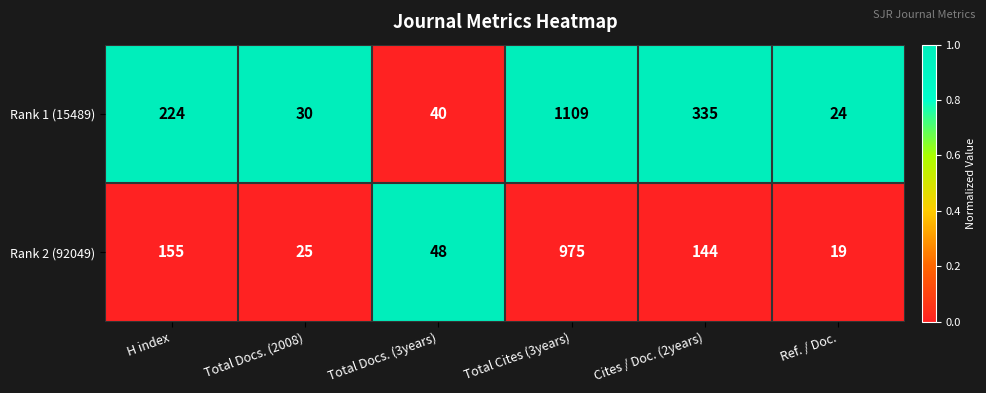

Where does the Rank 2 (92049) series first go above 144?

H index